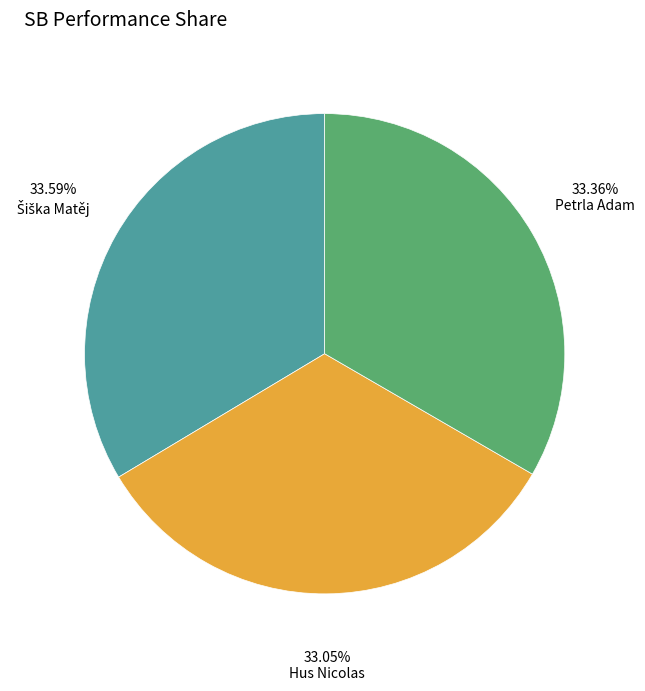

Is there a majority slice in this chart?

No